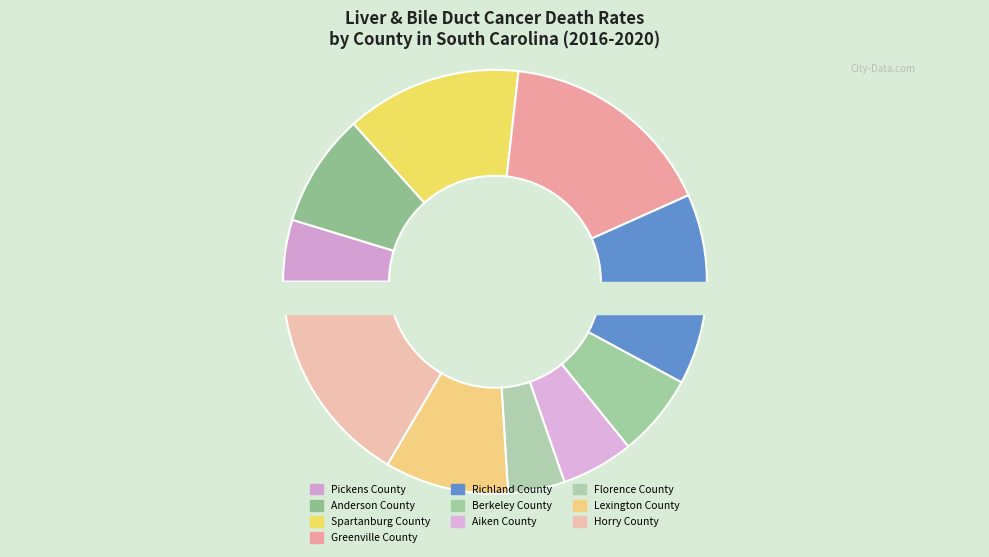

Do Berkeley County and Horry County together represent more than half of the pie?

No